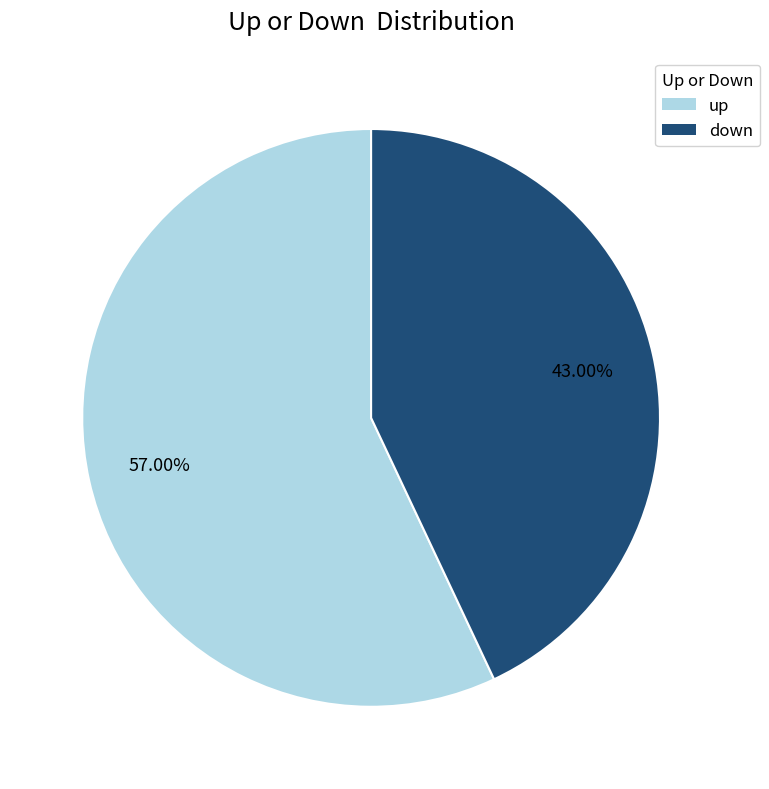

To the nearest percent, what portion does up represent?

57%